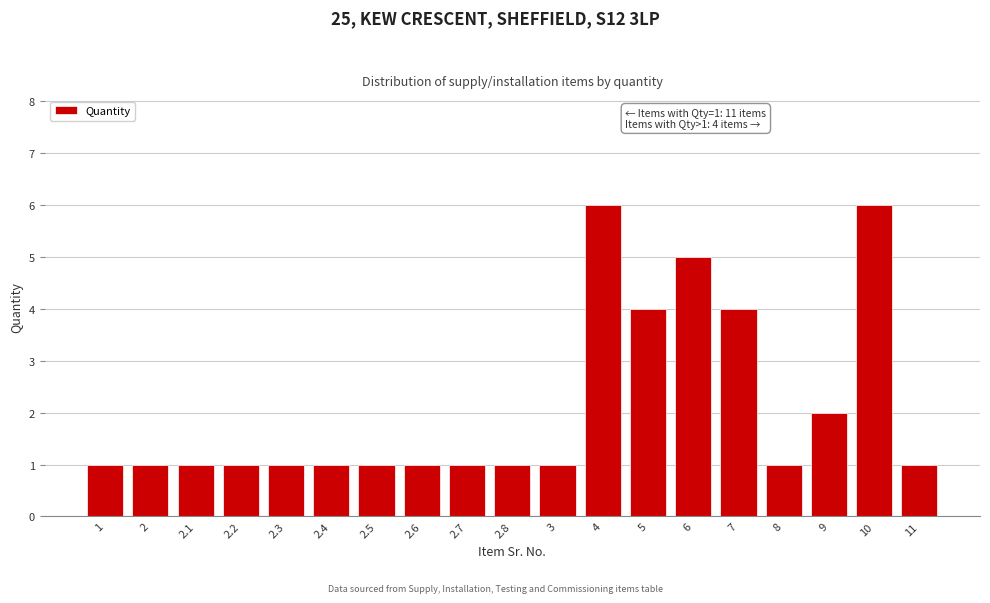

Reading right to left, transcribe all the data shown in this chart.

1	6	2	1	4	5	4	6	1	1	1	1	1	1	1	1	1	1	1